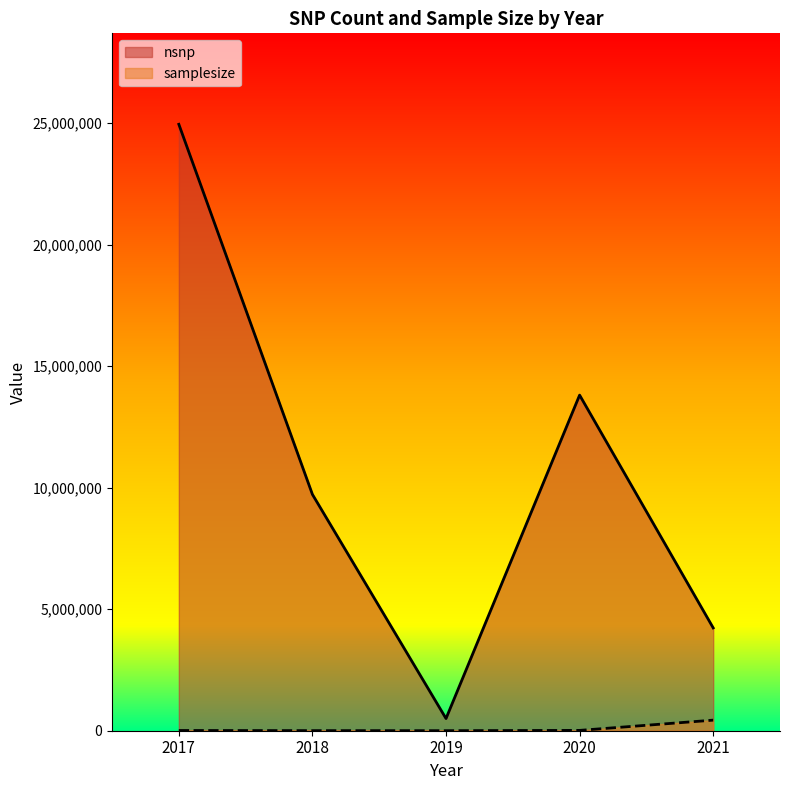

In nsnp, how many points are lower than both neighbors (excluding endpoints)?

1